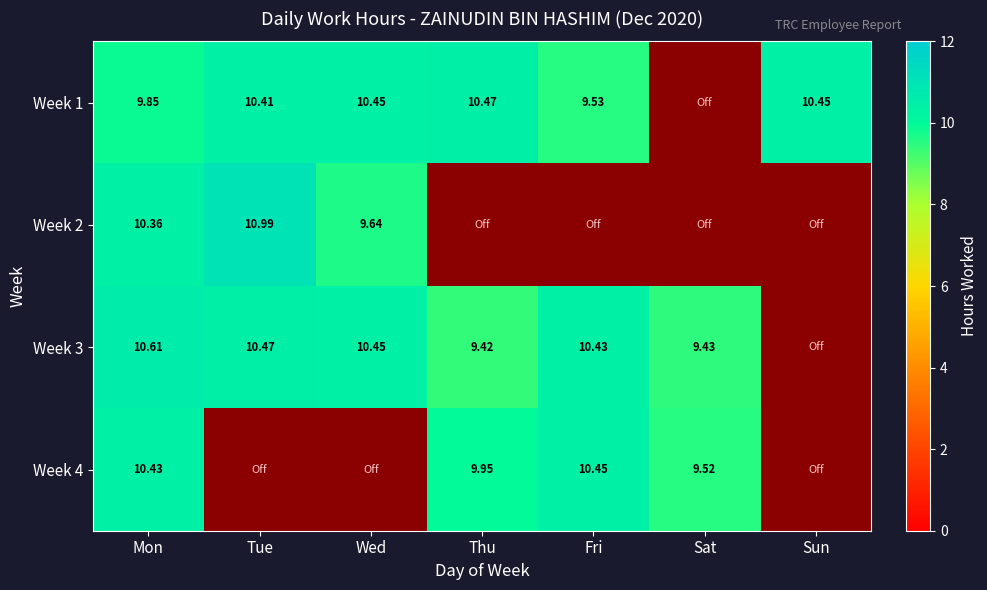

At which category is the sum across all series the highest?

Mon